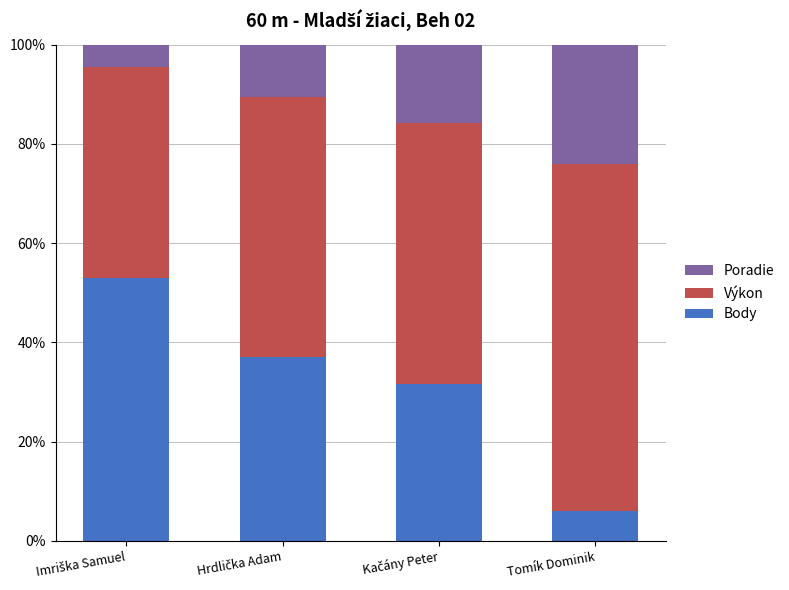

What are all the series names shown in the legend?

Poradie, Výkon, Body